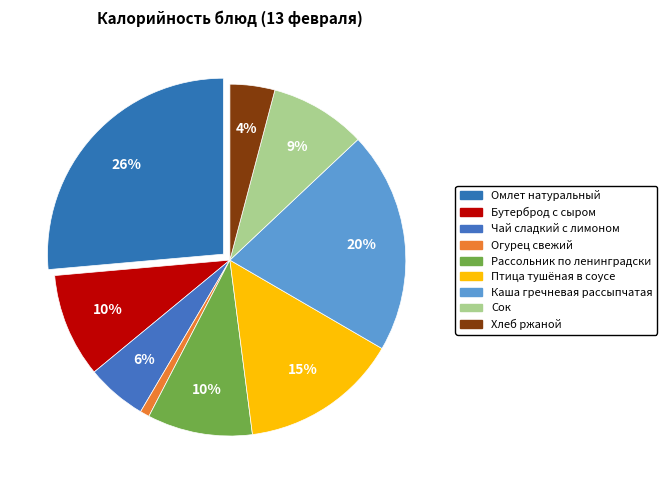

What is the smallest slice in the pie chart?

Огурец свежий